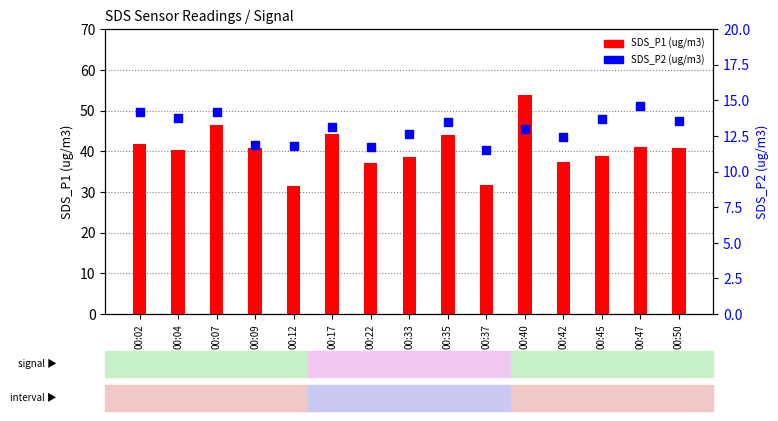

At how many categories does at least one series exceed 27?

15